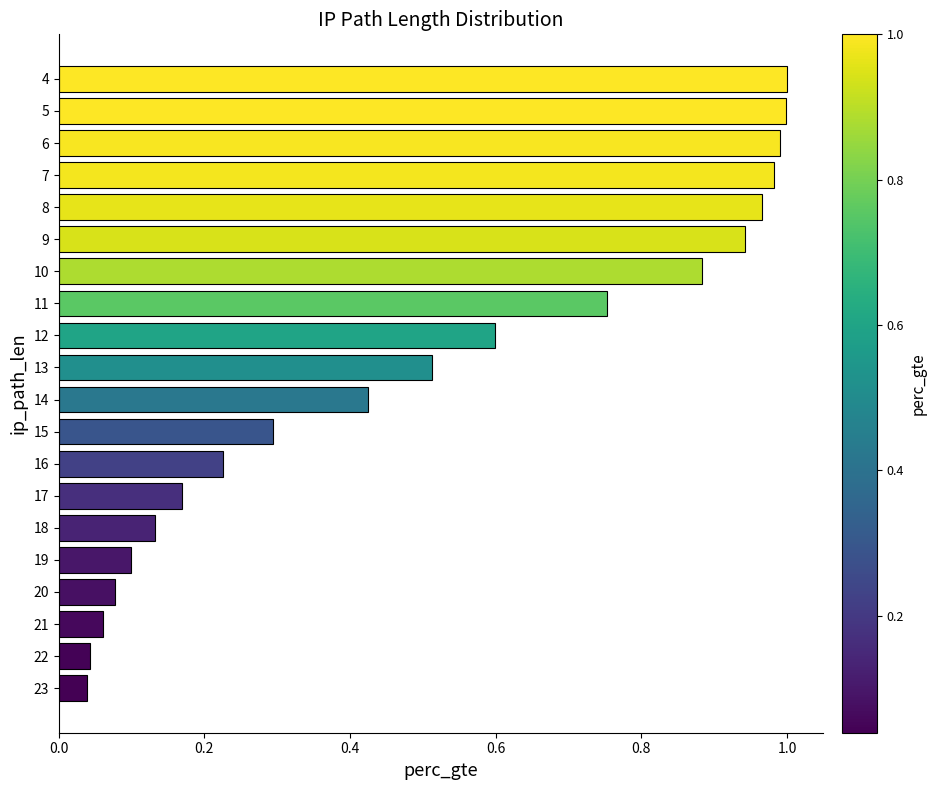

The value at 8 is 1.0. True or false?

True